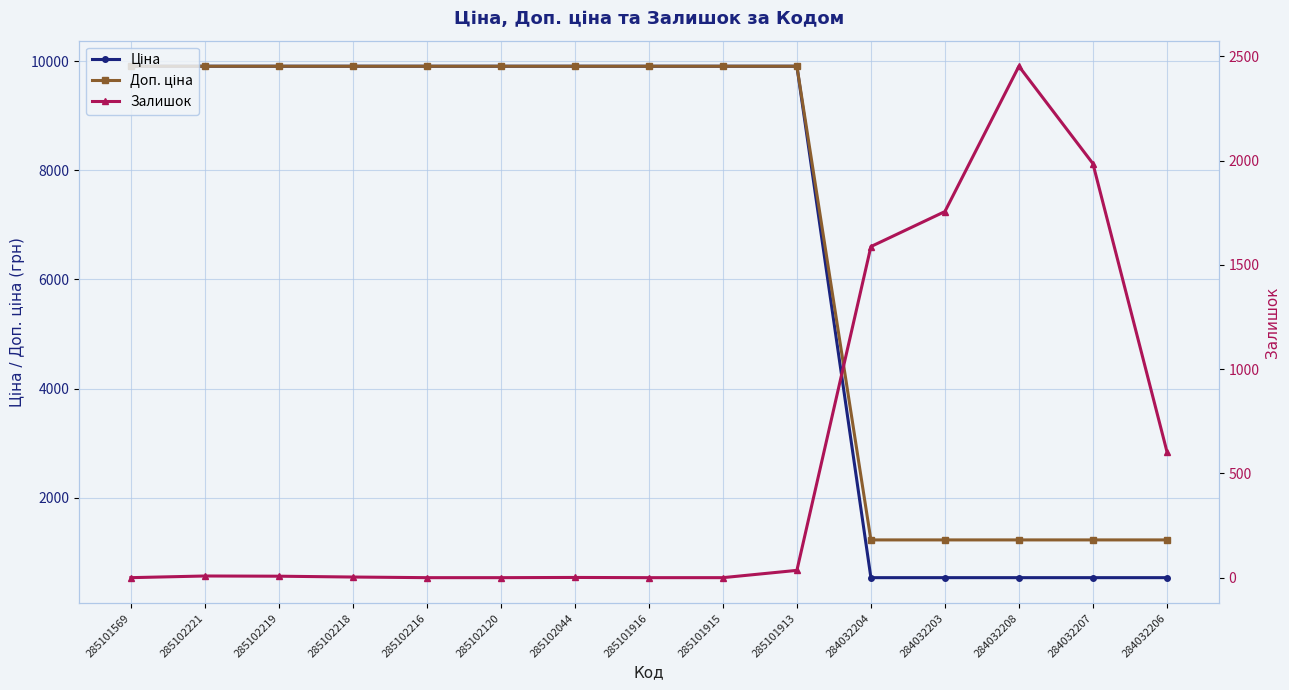

Which category has the lowest value across all series?

285101569